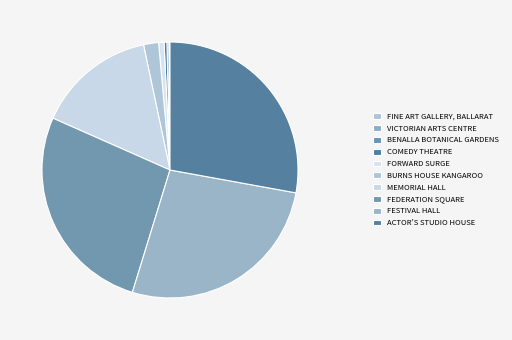

To the nearest percent, what is the average slice percentage?

10%